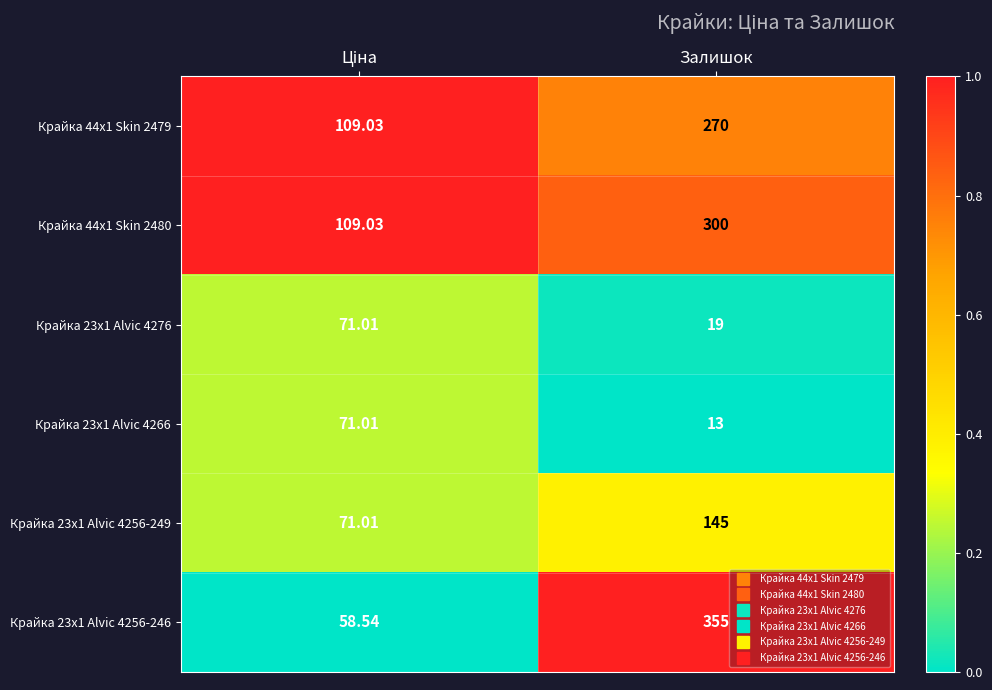

At which label is Крайка 23x1 Alvic 4276 closest to 45?

Залишок